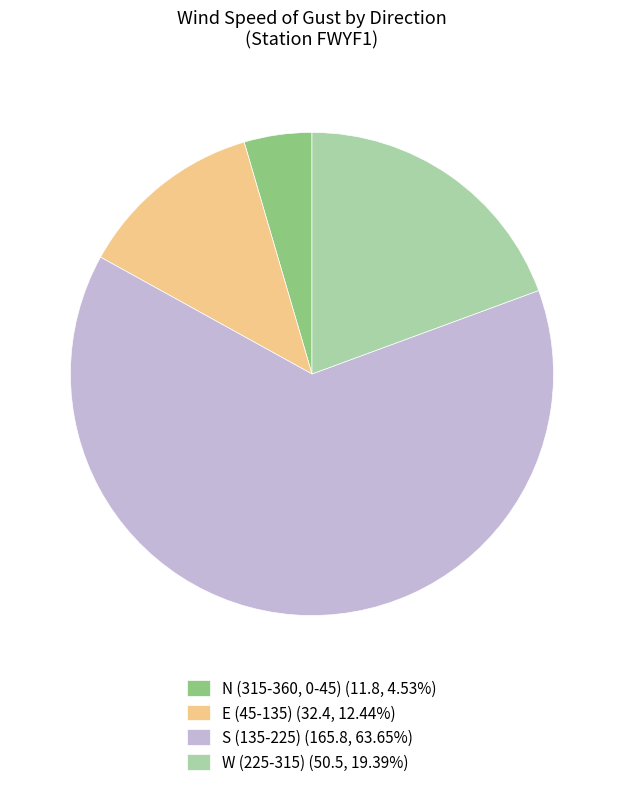

Is S (135-225) (165.8, 63.65%) the majority of the pie?

Yes